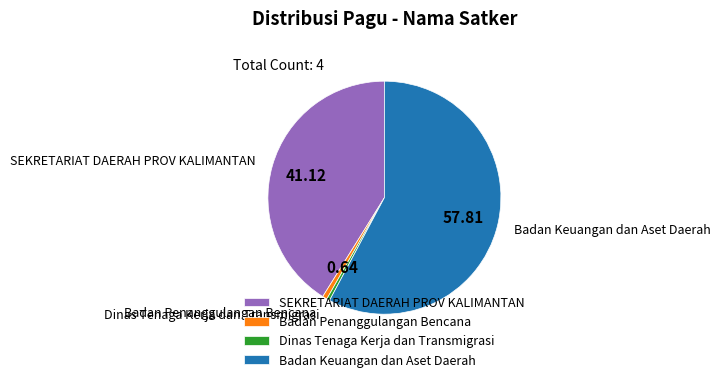

Which has a higher value, Badan Keuangan dan Aset Daerah or Badan Penanggulangan Bencana?

Badan Keuangan dan Aset Daerah